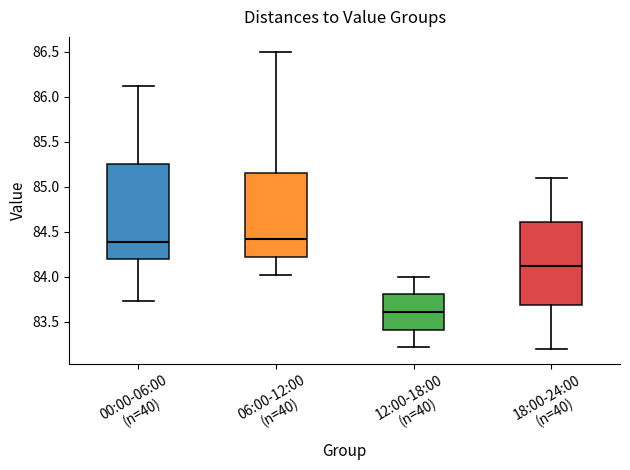

Reading left to right, read every box against the y-axis: the position of its median line, the range the box covers, and the ends of its whiskers. The values are not printed on the chart, so give them approximately, as read against the axis.

00:00-06:00 (n=40): median 84.40, box 84.20 to 85.25, whiskers 83.75 to 86.10
06:00-12:00 (n=40): median 84.45, box 84.20 to 85.15, whiskers 84.00 to 86.50
12:00-18:00 (n=40): median 83.60, box 83.40 to 83.80, whiskers 83.20 to 84.00
18:00-24:00 (n=40): median 84.15, box 83.70 to 84.60, whiskers 83.20 to 85.10